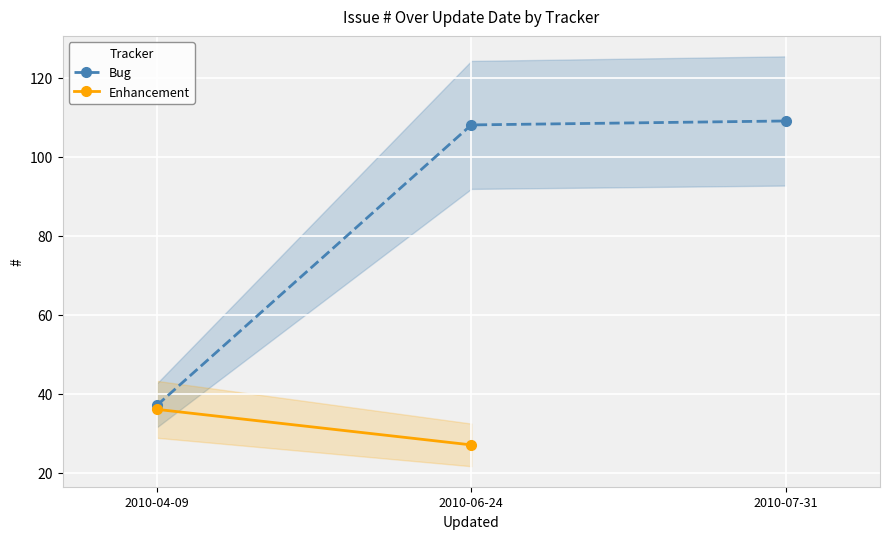

Which has a higher value, 2010-04-09 or 2010-07-31?

2010-07-31